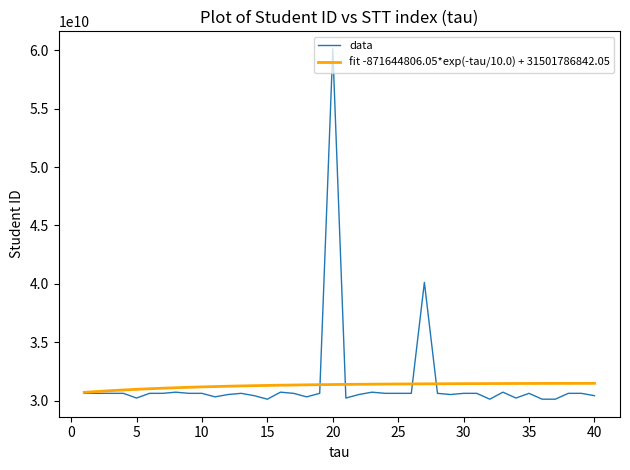

Does the chart display data point markers on the line(s)?

No